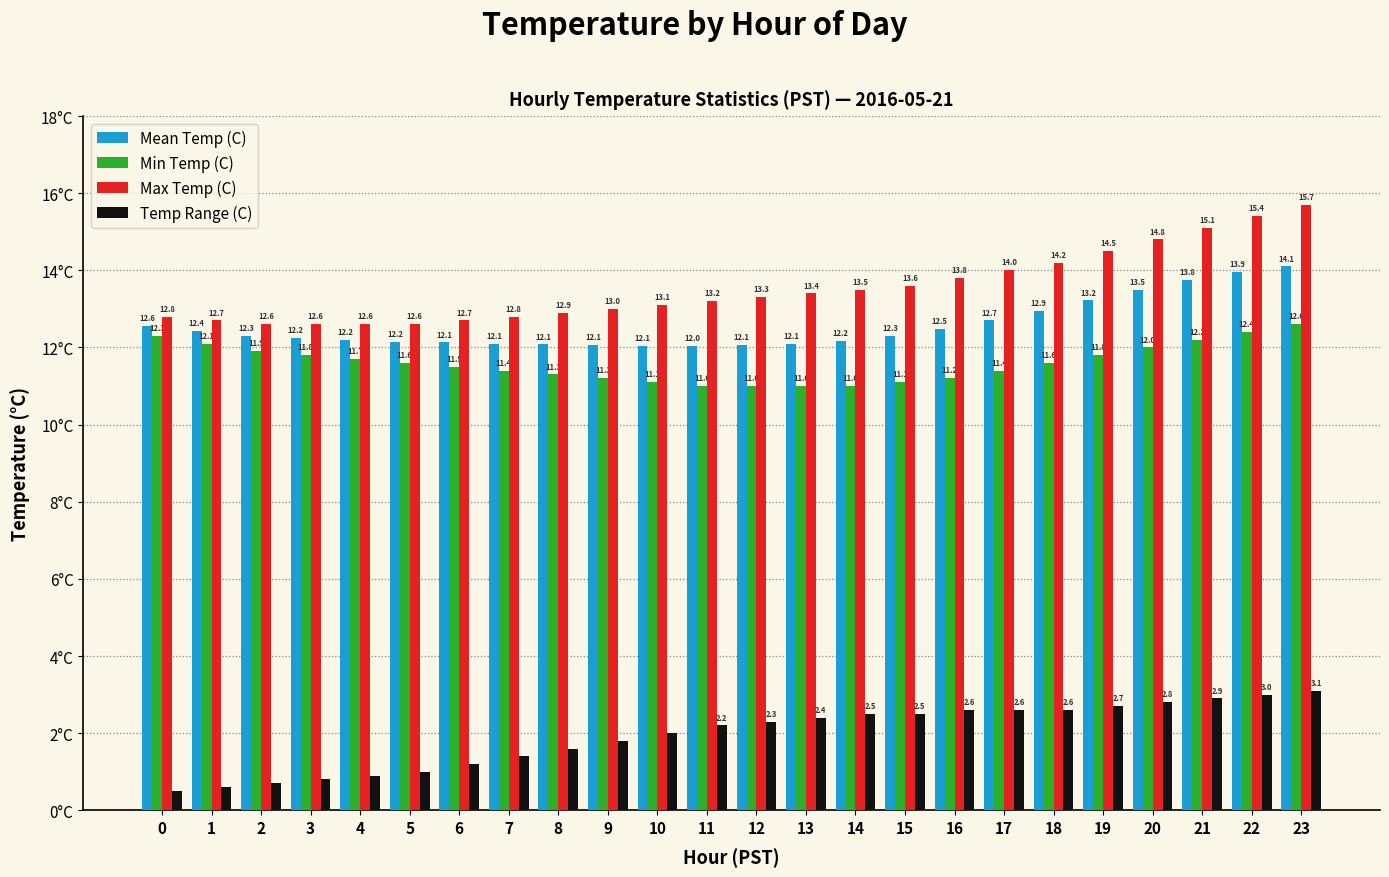

Which series has the largest range (max minus min)?

Max Temp (C)